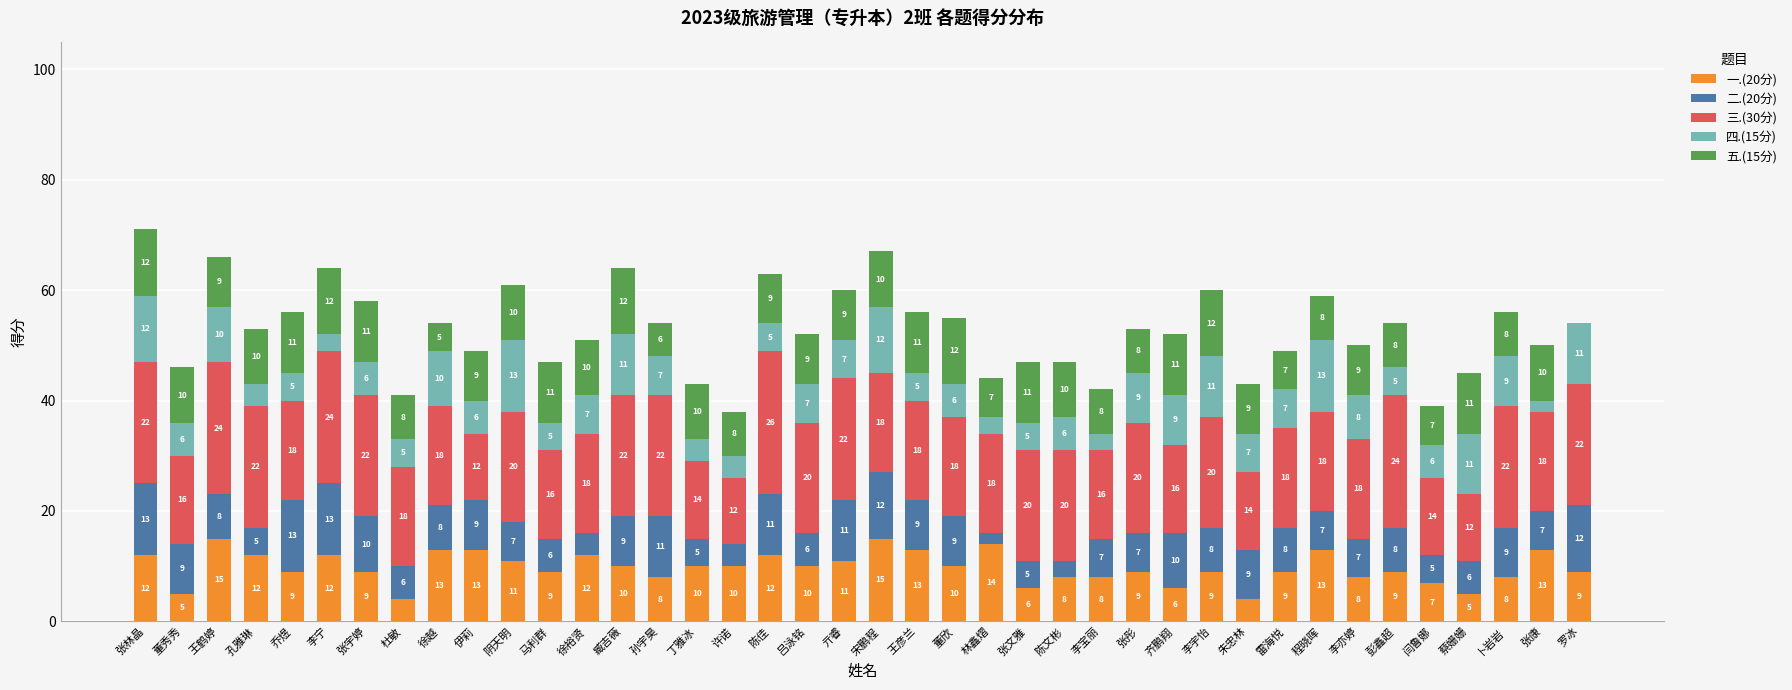

How many series are shown in this chart?

5